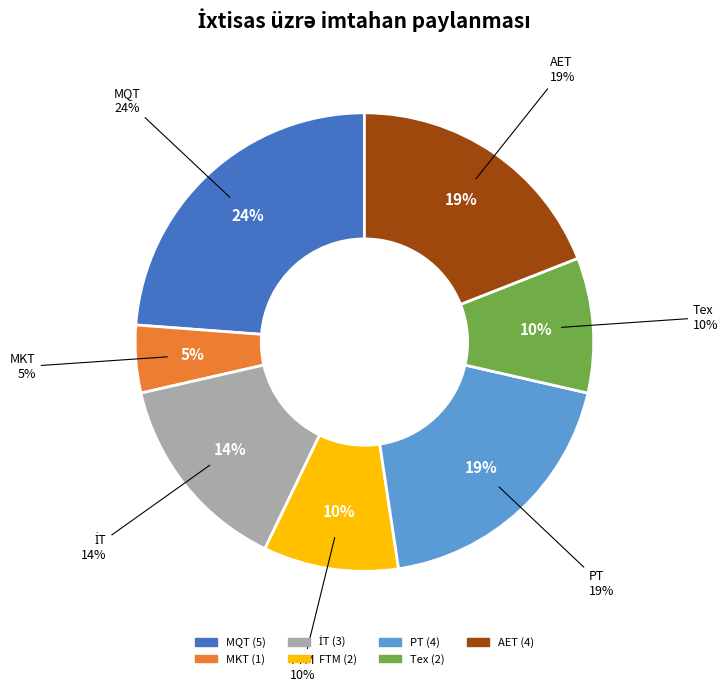

The FTM slice represents 10% of the pie. True or false?

True